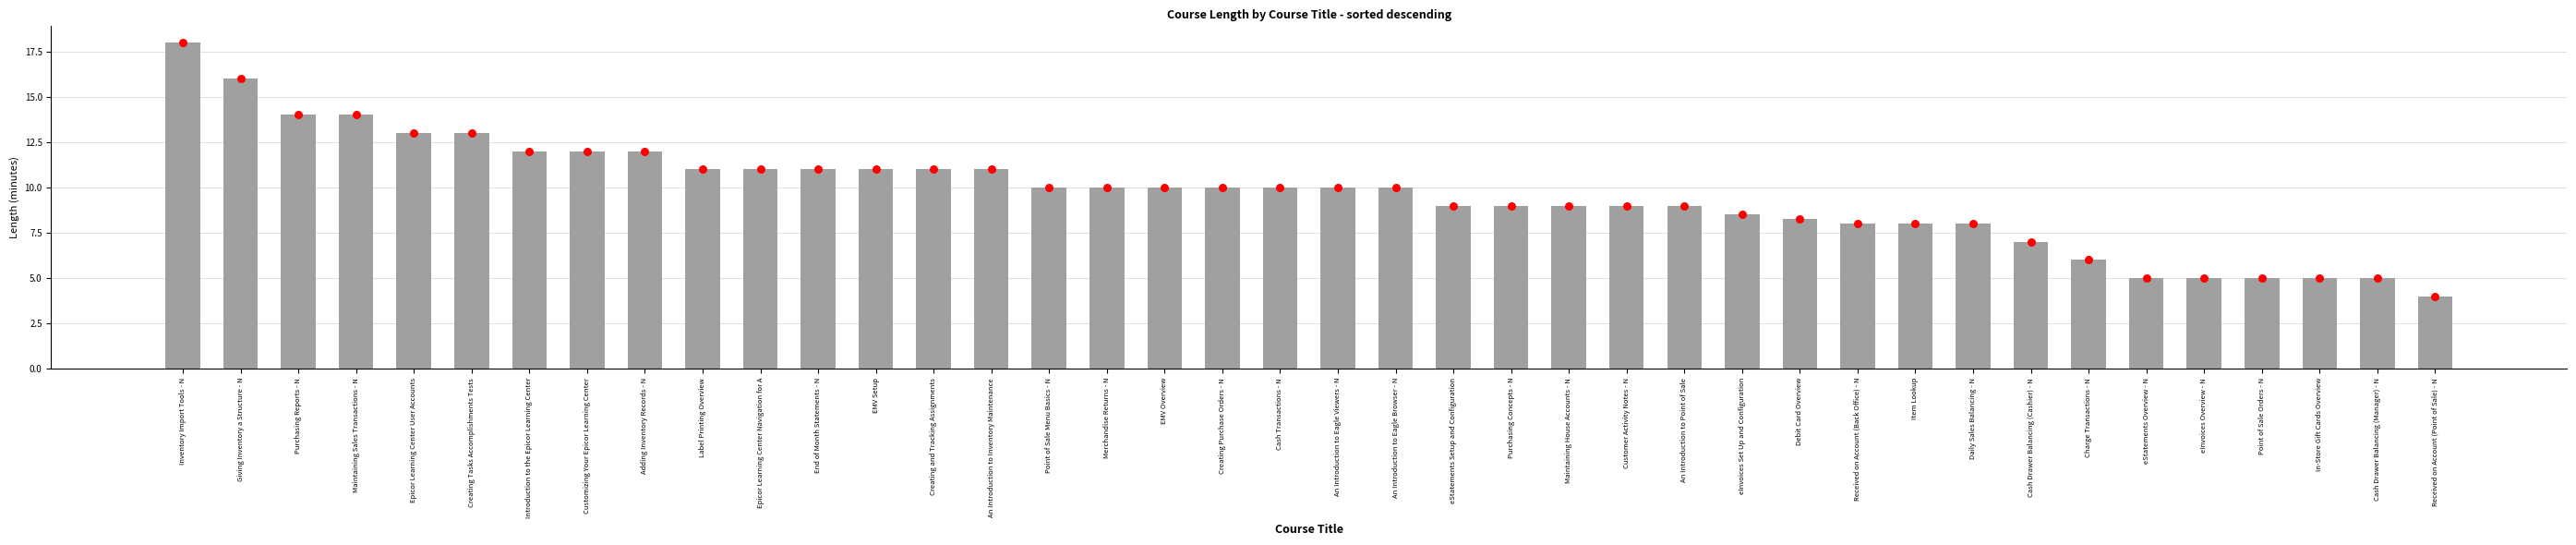

Which has a higher value, Merchandise Returns - N or EMV Setup?

EMV Setup